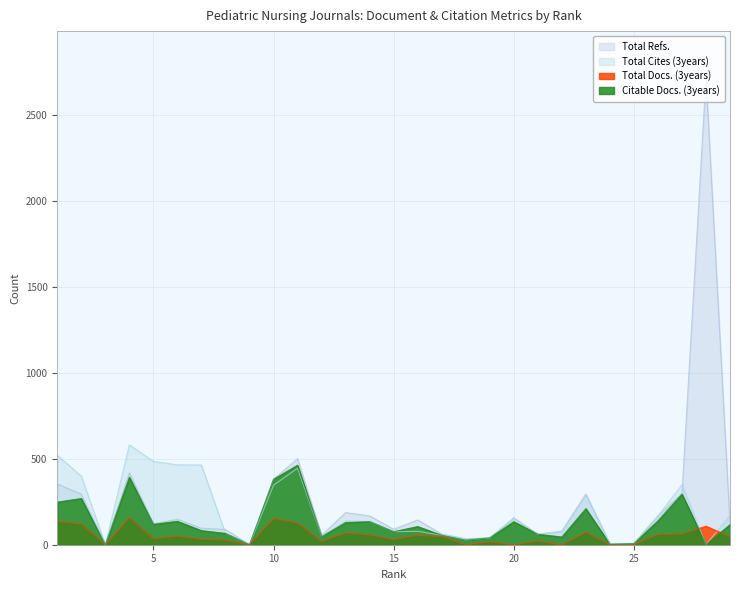

Reading left to right, extract all data points from this chart.

Total Refs.: 1=354	2=294	3=0	4=419	5=122	6=148	7=96	8=89	9=0	10=381	11=501	12=55	13=187	14=168	15=90	16=144	17=62	18=35	19=40	20=156	21=61	22=78	23=294	24=6	25=7	26=168	27=298	28=2717	29=120
Total Cites (3years): 1=521	2=399	3=0	4=581	5=485	6=465	7=464	8=66	9=0	10=346	11=445	12=47	13=139	14=135	15=76	16=78	17=55	18=27	19=40	20=156	21=61	22=78	23=294	24=6	25=7	26=168	27=350	28=0	29=171
Total Docs. (3years): 1=137	2=120	3=0	4=158	5=35	6=50	7=32	8=27	9=0	10=153	11=127	12=18	13=69	14=57	15=30	16=55	17=47	18=0	19=17	20=0	21=22	22=0	23=73	24=0	25=1	26=60	27=63	28=108	29=47
Citable Docs. (3years): 1=248	2=269	3=0	4=393	5=119	6=136	7=82	8=66	9=0	10=381	11=463	12=47	13=129	14=135	15=76	16=106	17=55	18=27	19=40	20=134	21=61	22=45	23=210	24=3	25=7	26=139	27=295	28=0	29=117